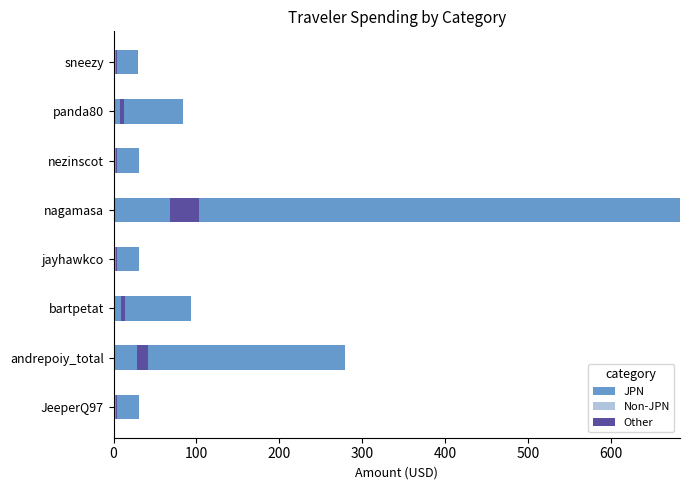

At 300, list the series in order from largest to smallest.

JPN, Other, Non-JPN